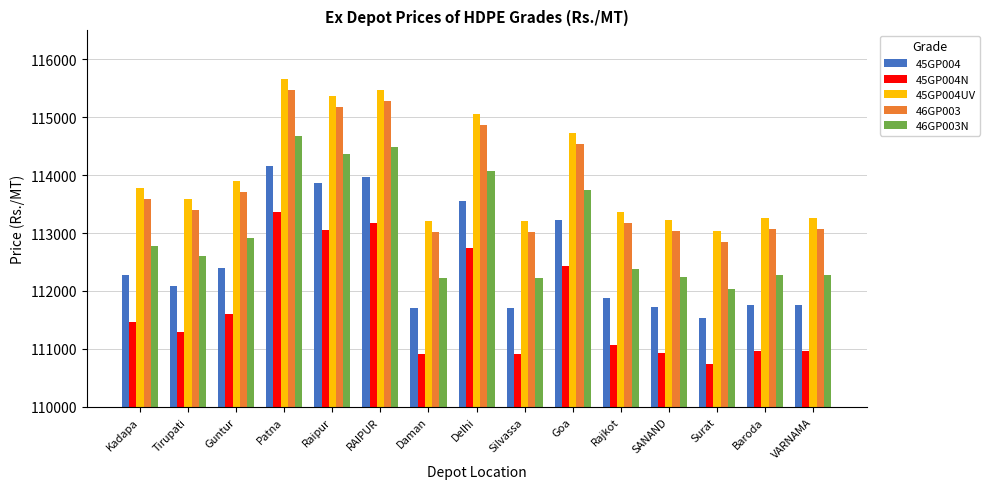

What is the spread (max minus min) of values at Rajkot?

2300